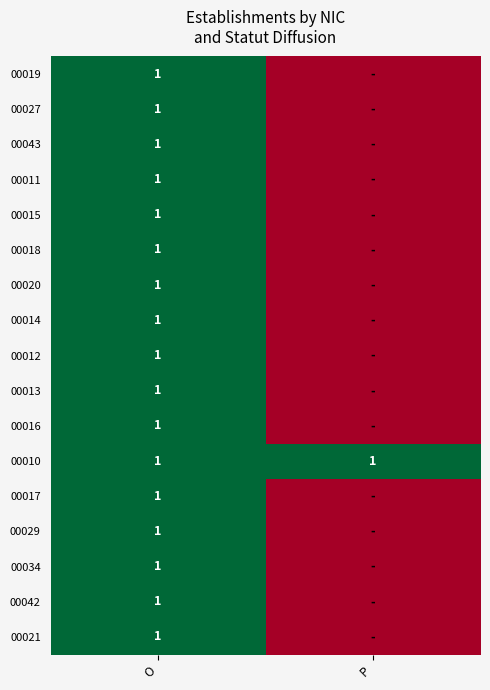

True or false: 00034 has a value of 1 at O.

True